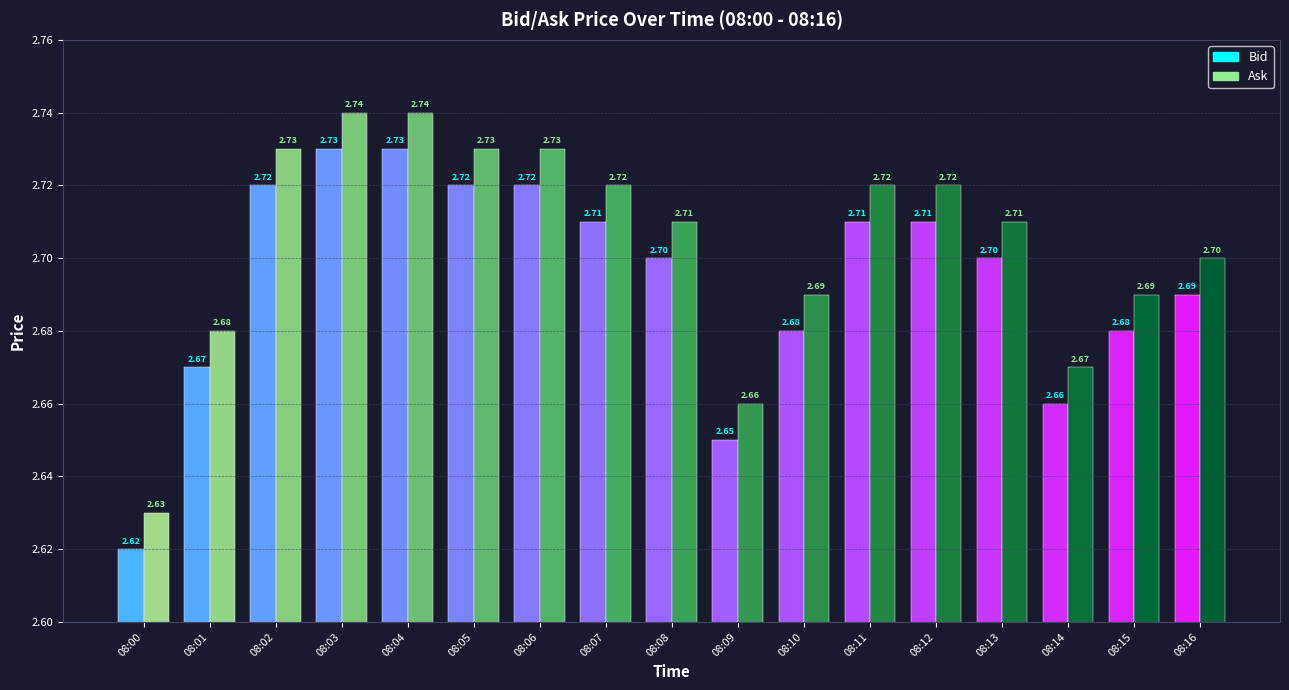

How many groups of bars are there?

17